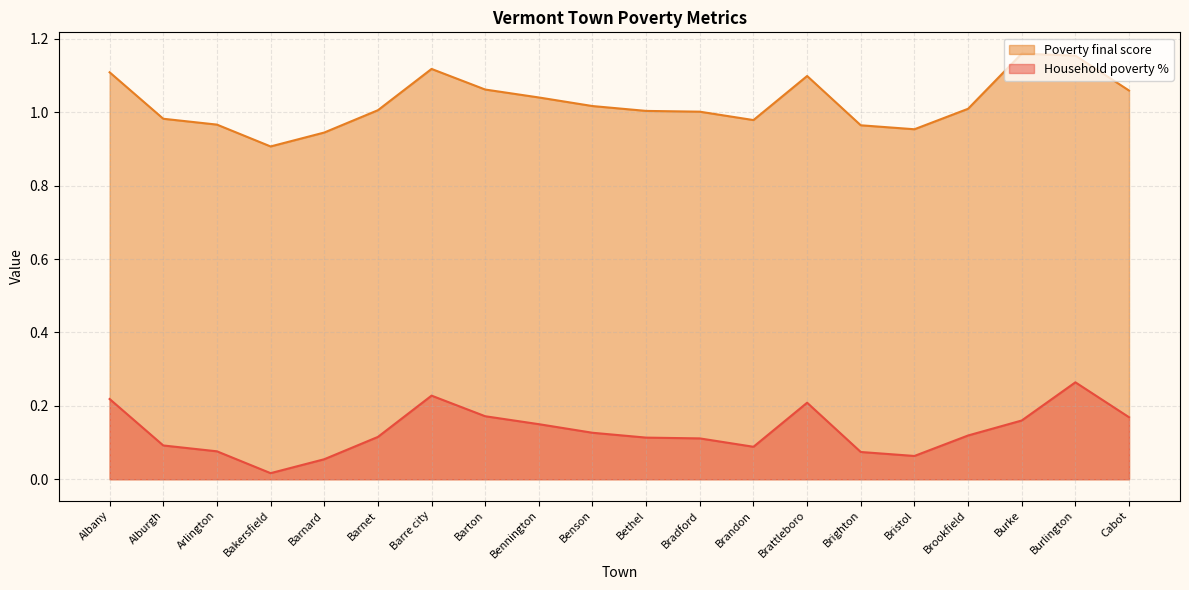

What is the value of the Poverty final score point at the 10th from the left?

1.0